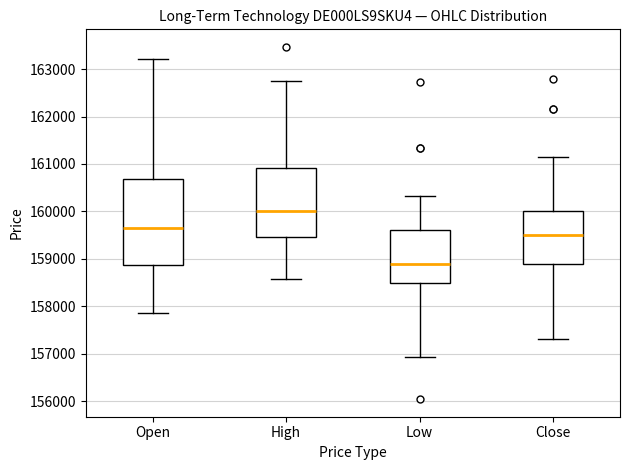

Reading left to right, read every box against the y-axis: the position of its median line, the range the box covers, and the ends of its whiskers. The values are not printed on the chart, so give them approximately, as read against the axis.

Open: median 159700, box 158900 to 160700, whiskers 157900 to 163200
High: median 160000, box 159500 to 160900, whiskers 158600 to 162700
Low: median 158900, box 158500 to 159600, whiskers 156900 to 160300
Close: median 159500, box 158900 to 160000, whiskers 157300 to 161100